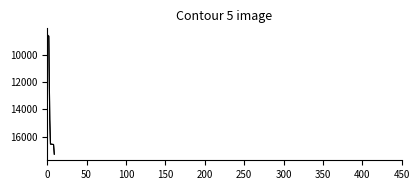

Does the chart display data point markers on the line(s)?

No